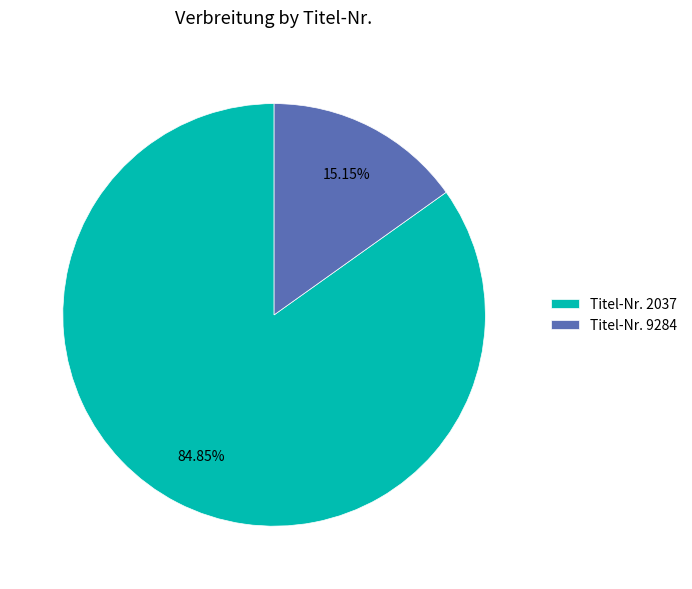

Between Titel-Nr. 9284 and Titel-Nr. 2037, which is larger?

Titel-Nr. 2037